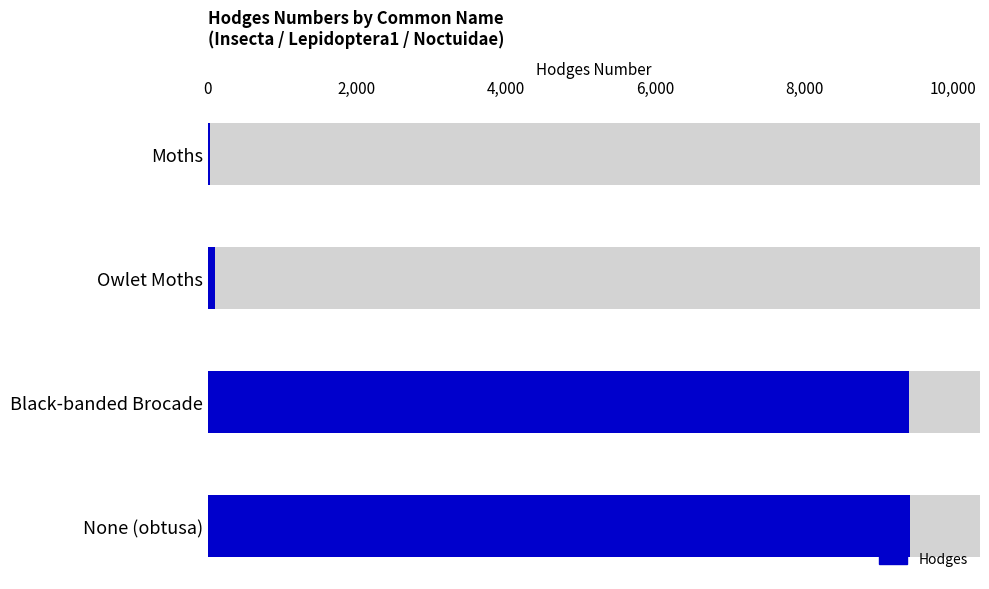

What is the approximate value at Owlet Moths?

93.5